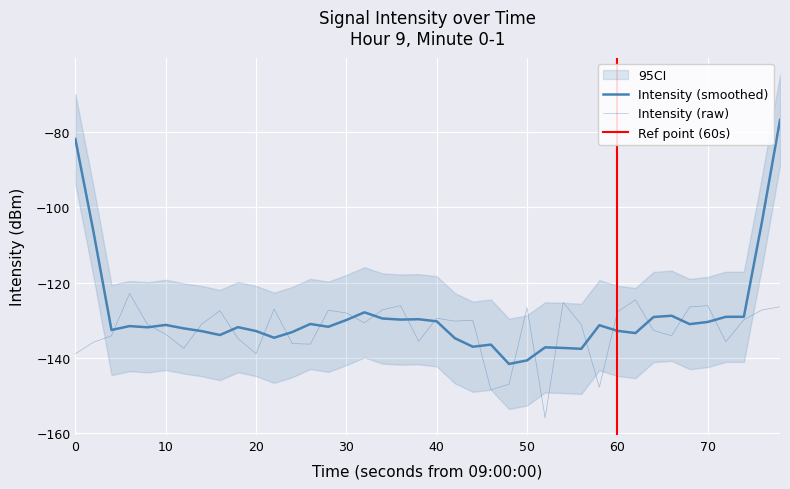

What is the average value?

-132.6